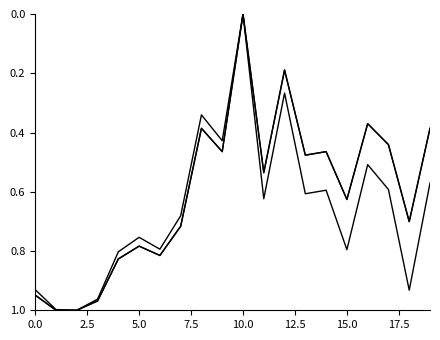

Is this an area chart (filled region under the line)?

No